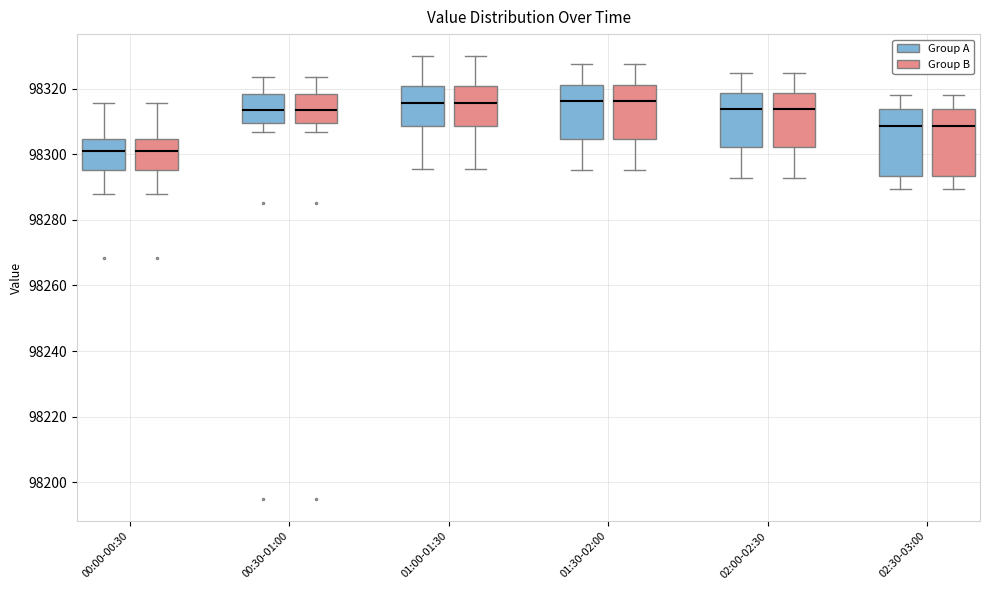

Reading left to right, read every box against the y-axis: the position of its median line, the range the box covers, and the ends of its whiskers. The values are not printed on the chart, so give them approximately, as read against the axis.

00:00-00:30 (Group A): median 98302, box 98296 to 98304, whiskers 98288 to 98316
00:00-00:30 (Group B): median 98302, box 98296 to 98304, whiskers 98288 to 98316
00:30-01:00 (Group A): median 98314, box 98310 to 98318, whiskers 98306 to 98324
00:30-01:00 (Group B): median 98314, box 98310 to 98318, whiskers 98306 to 98324
01:00-01:30 (Group A): median 98316, box 98308 to 98320, whiskers 98296 to 98330
01:00-01:30 (Group B): median 98316, box 98308 to 98320, whiskers 98296 to 98330
01:30-02:00 (Group A): median 98316, box 98304 to 98322, whiskers 98296 to 98328
01:30-02:00 (Group B): median 98316, box 98304 to 98322, whiskers 98296 to 98328
02:00-02:30 (Group A): median 98314, box 98302 to 98318, whiskers 98292 to 98324
02:00-02:30 (Group B): median 98314, box 98302 to 98318, whiskers 98292 to 98324
02:30-03:00 (Group A): median 98308, box 98294 to 98314, whiskers 98290 to 98318
02:30-03:00 (Group B): median 98308, box 98294 to 98314, whiskers 98290 to 98318